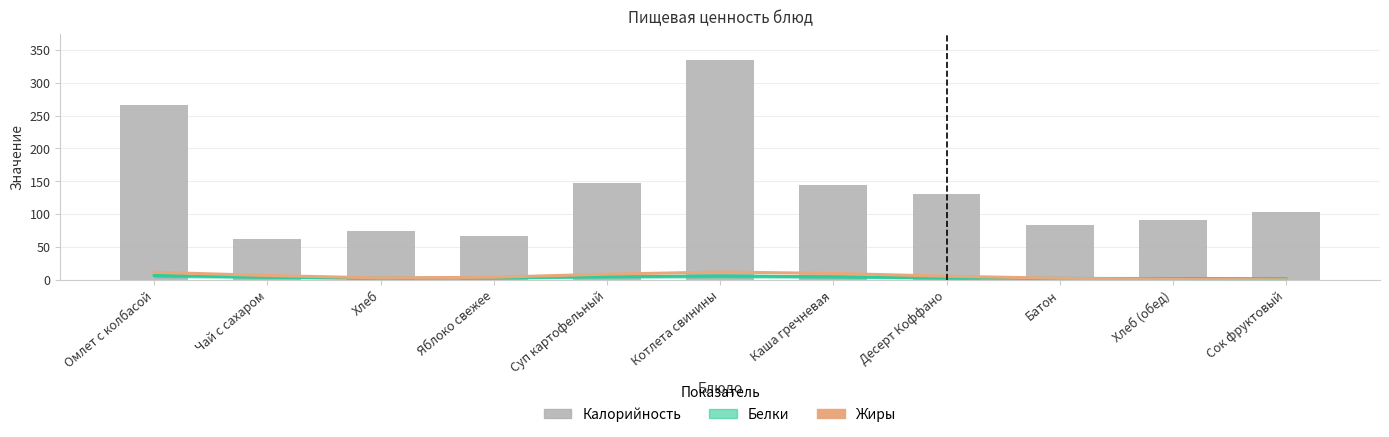

Where does the Жиры series first go above 5?

Омлет с колбасой